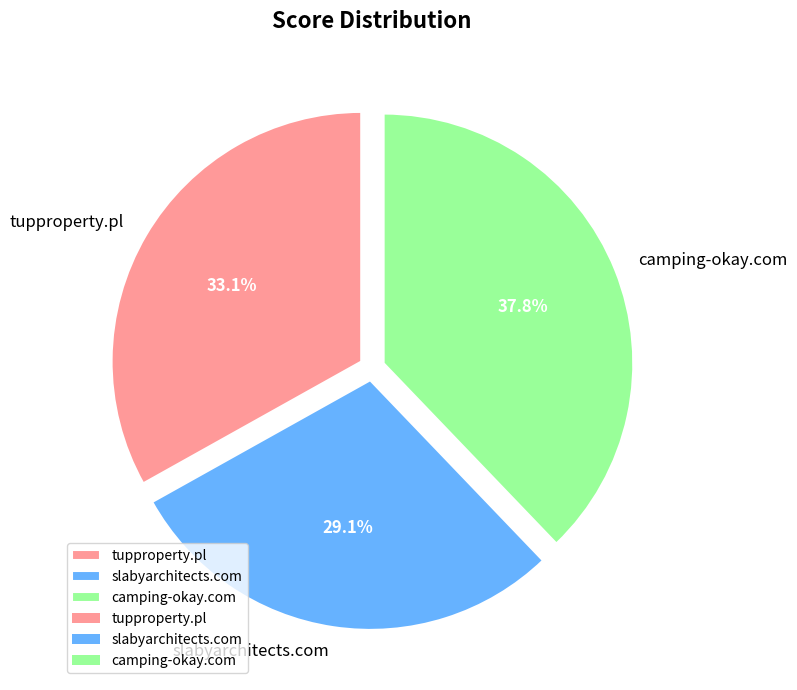

Do tupproperty.pl and camping-okay.com together represent more than half of the pie?

Yes